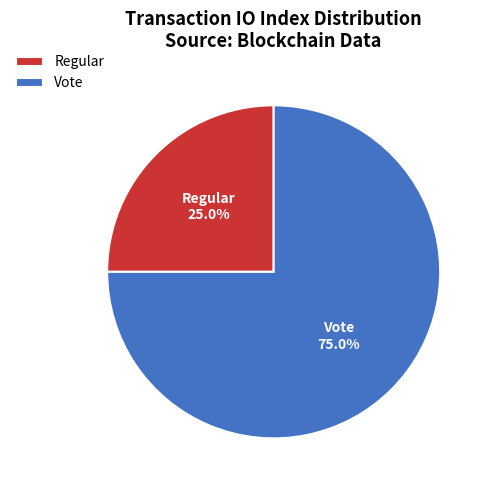

To the nearest percent, what is the combined percentage of Vote and Regular?

100%